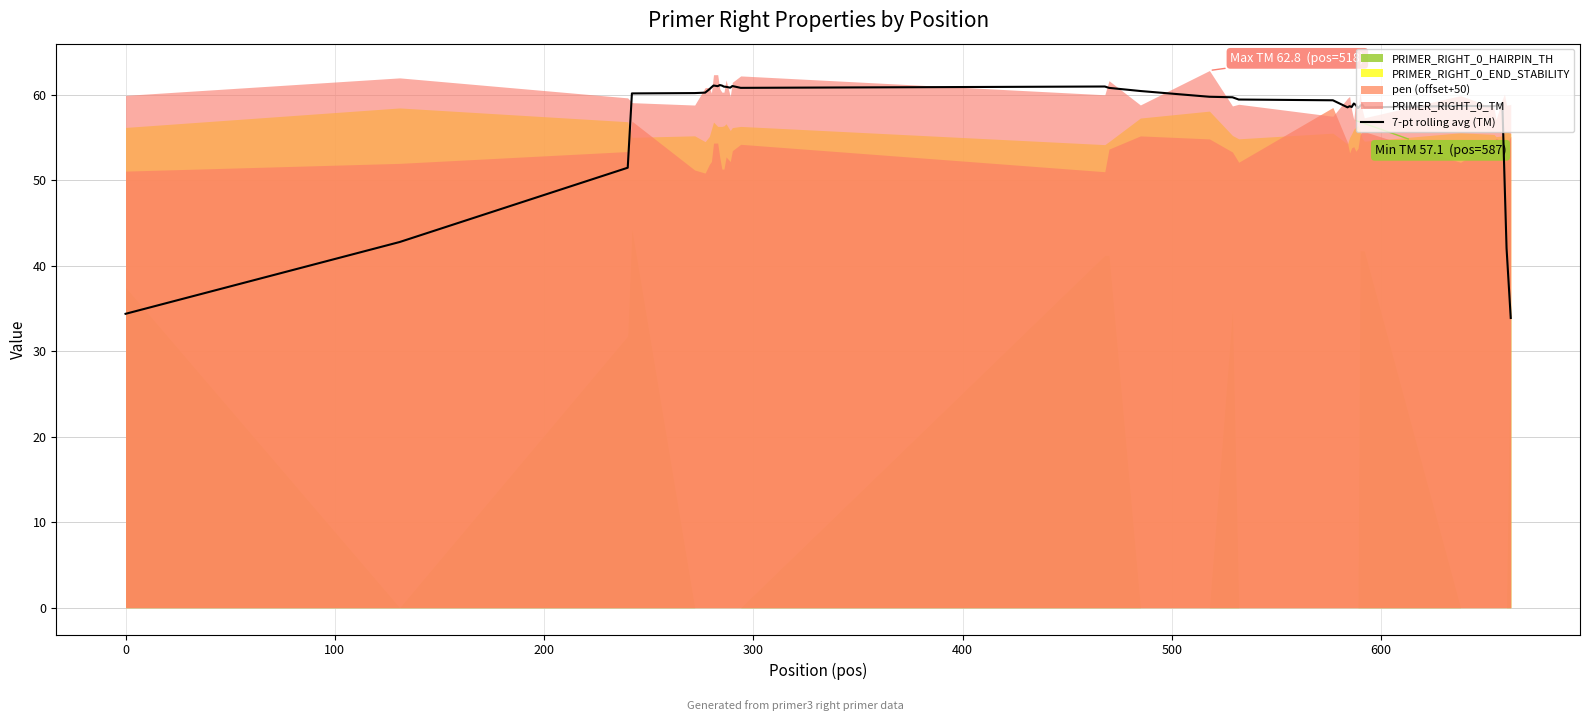

What is the minimum value for 7-pt rolling avg (TM)?

33.9